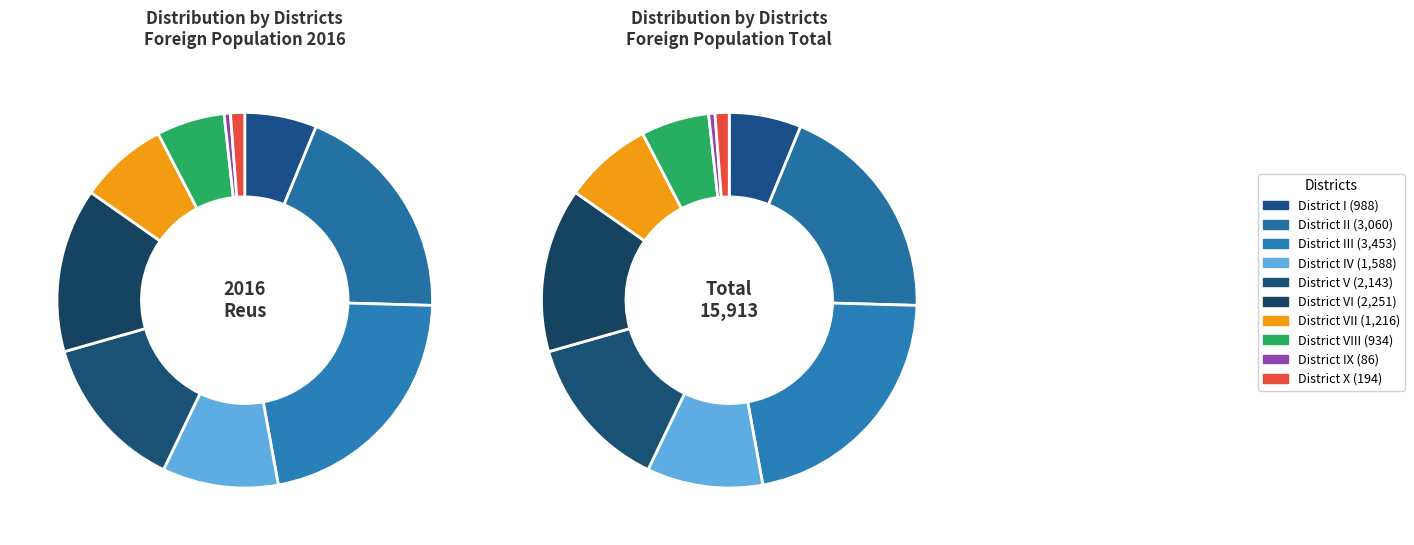

Approximately how many times larger is the value at District IV compared to District I?

1.6